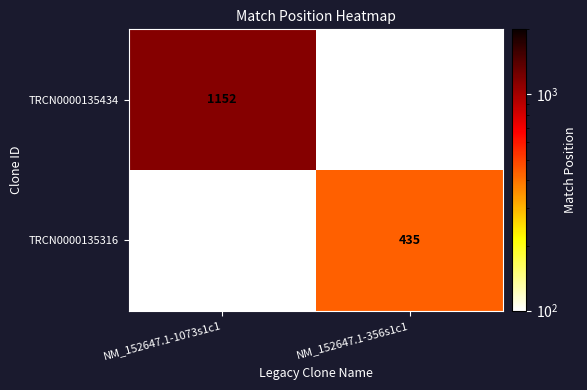

True or false: TRCN0000135316 has a value of 435 at NM_152647.1-356s1c1.

True